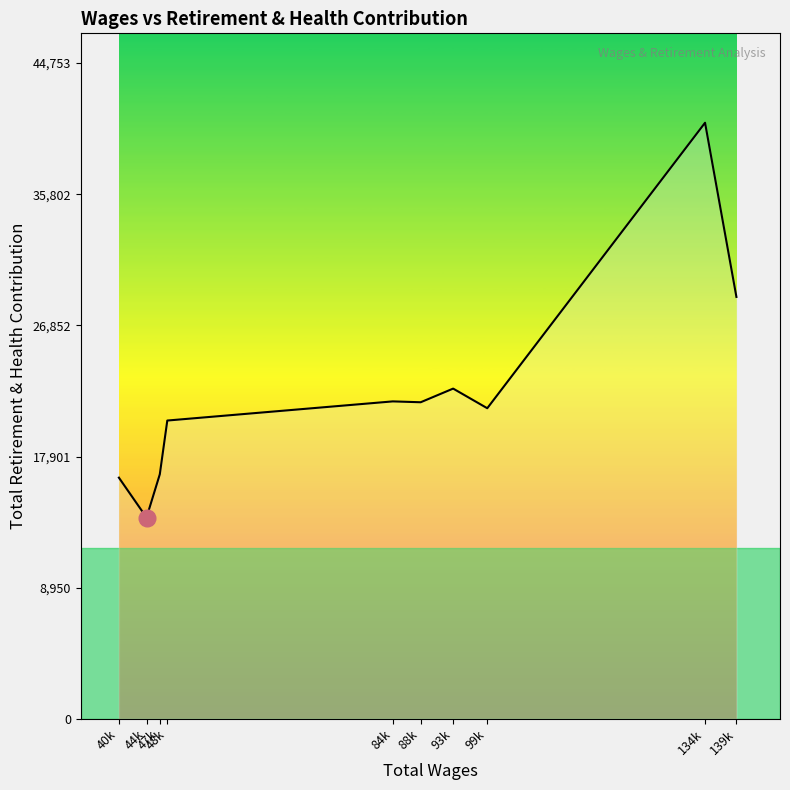

Where is the first local minimum?

44k